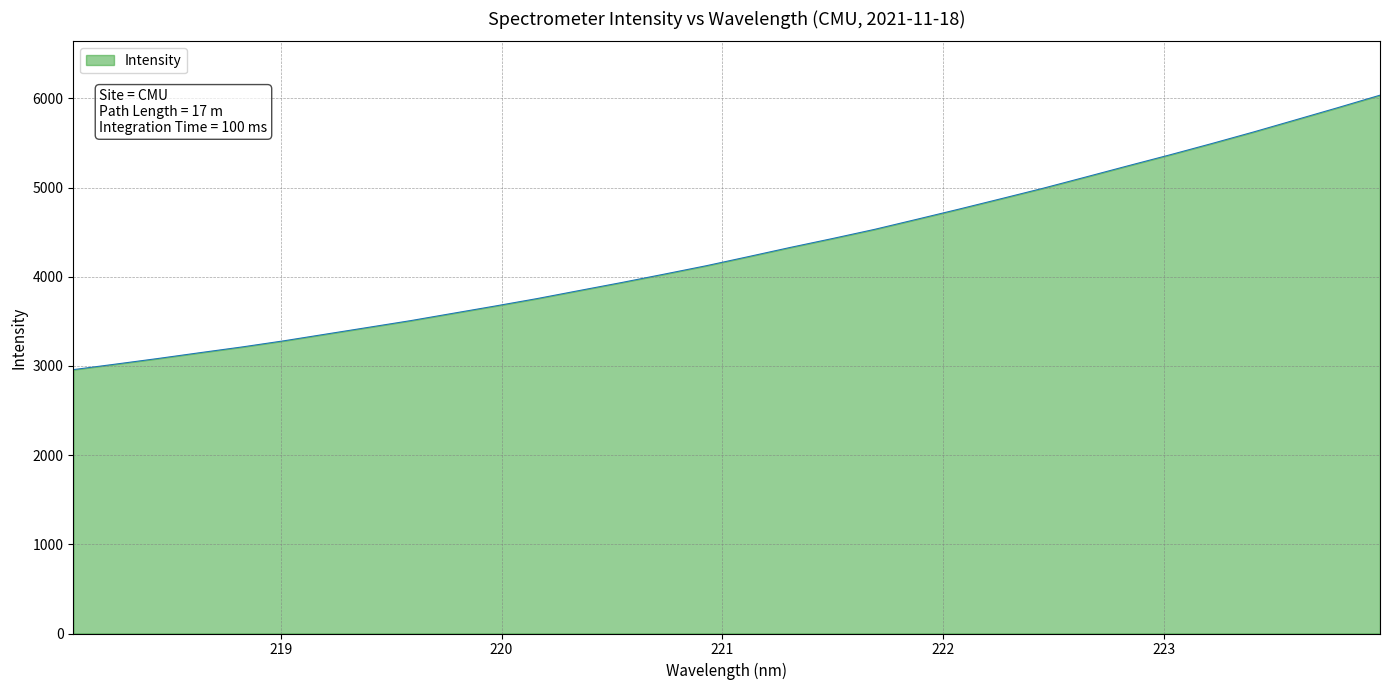

What is the minimum value shown in the chart?

2958.4